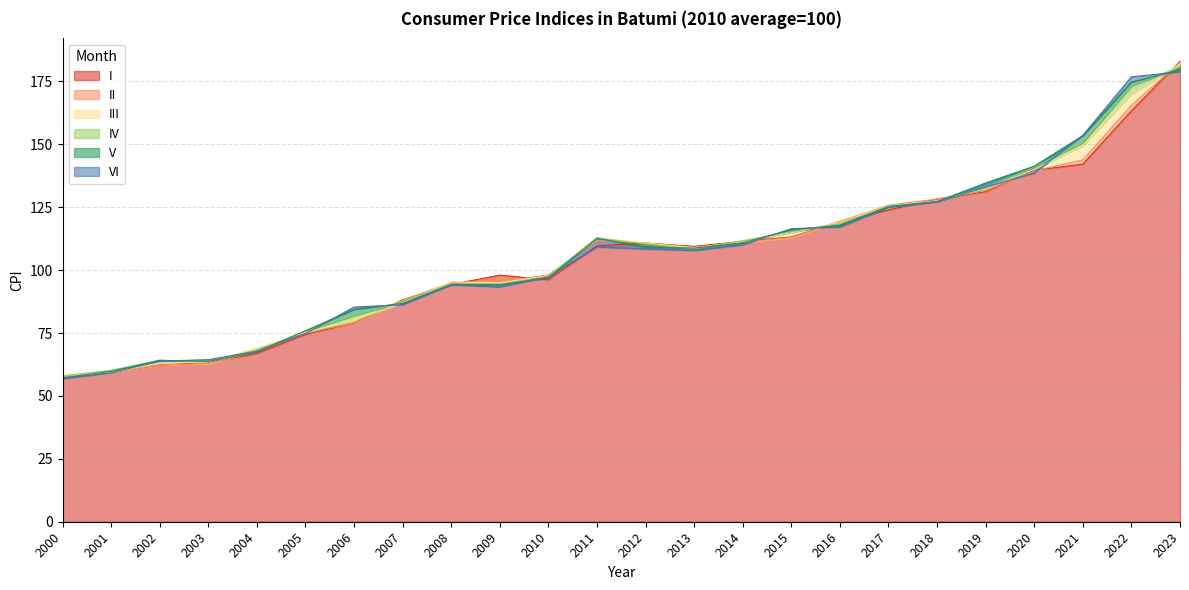

The II series shows 182.6 at 2023. True or false?

True